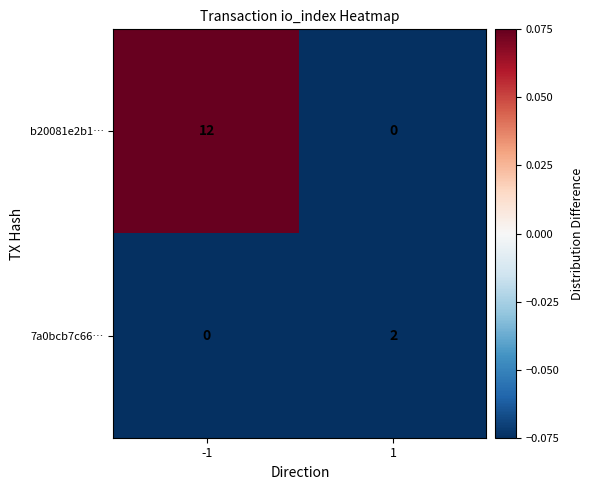

Which series has the largest total across all categories?

b20081e2b1…